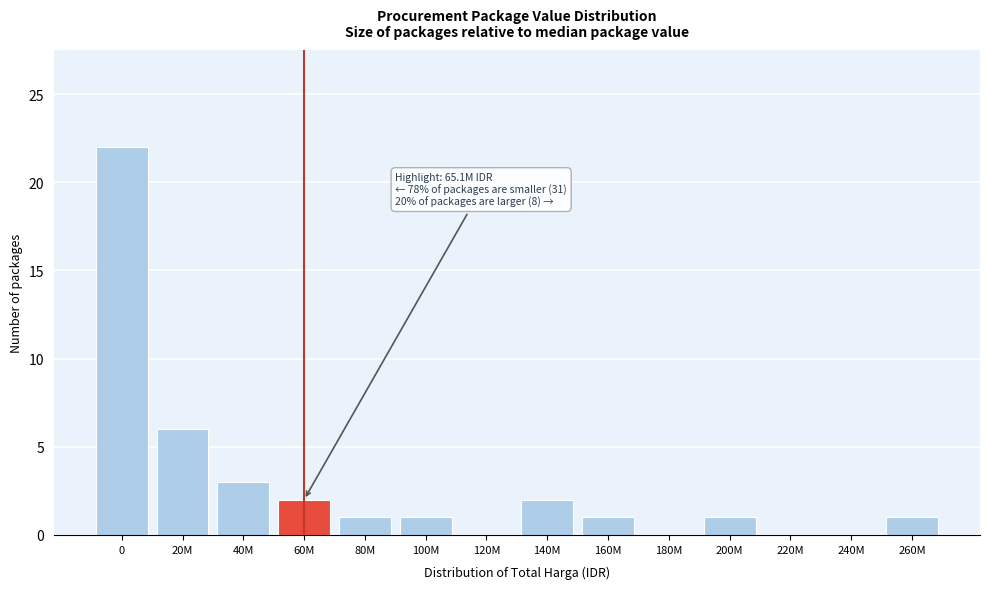

Reading left to right, what are all the values shown in this chart?

0=22	20M=6	40M=3	60M=2	80M=1	100M=1	120M=0	140M=2	160M=1	180M=0	200M=1	220M=0	240M=0	260M=1